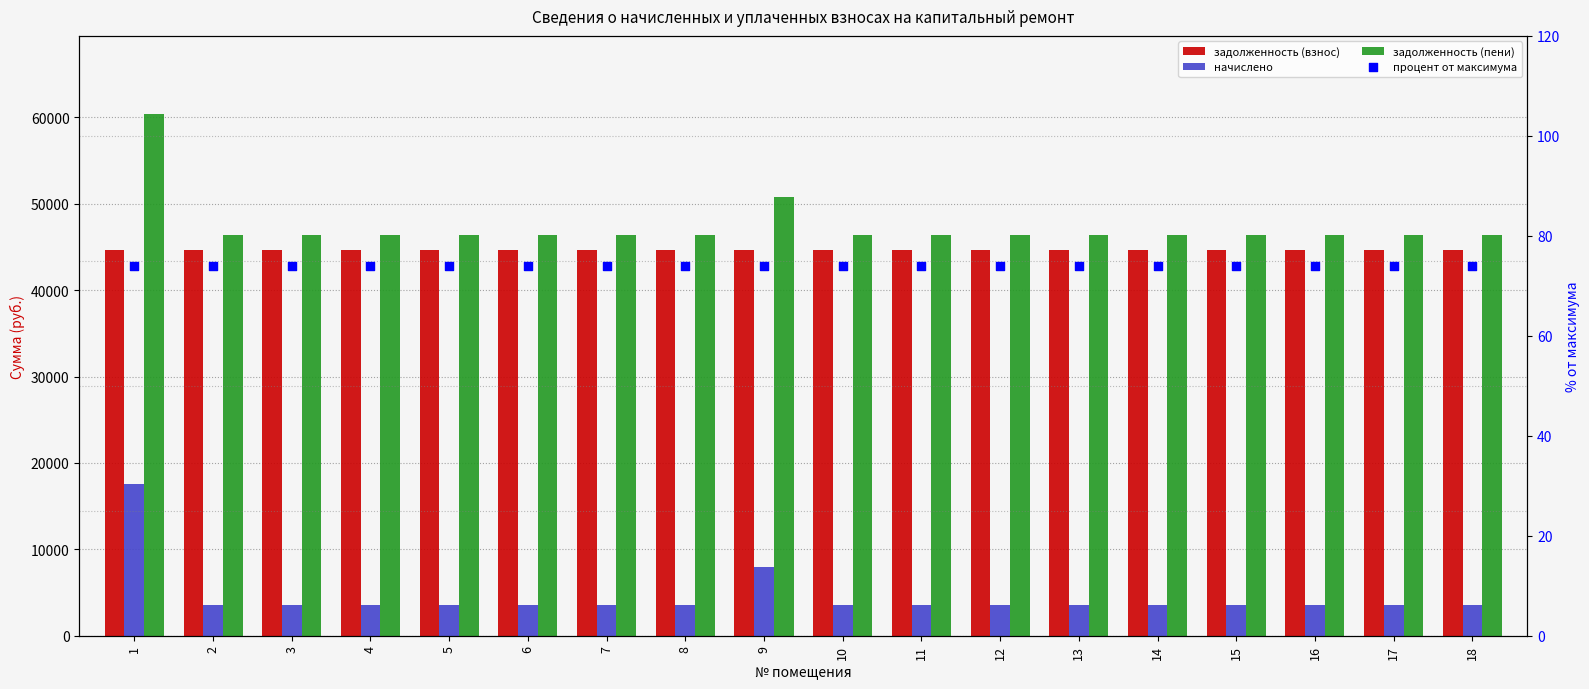

At how many categories does at least one series exceed 35167?

18